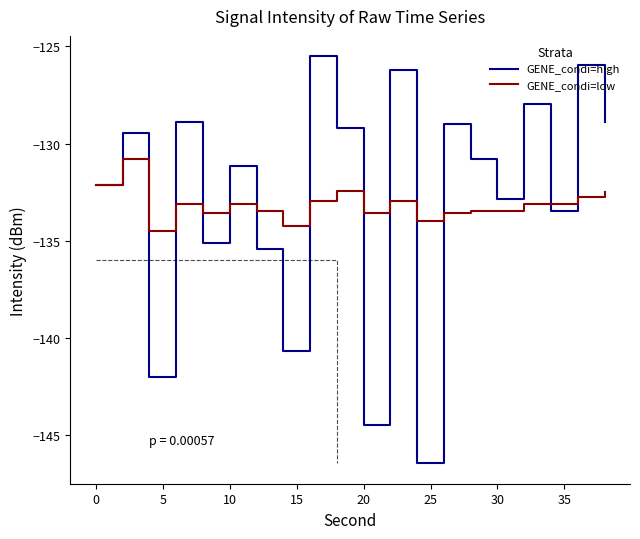

How many intersections are there between GENE_condi=low and GENE_condi=high?

12